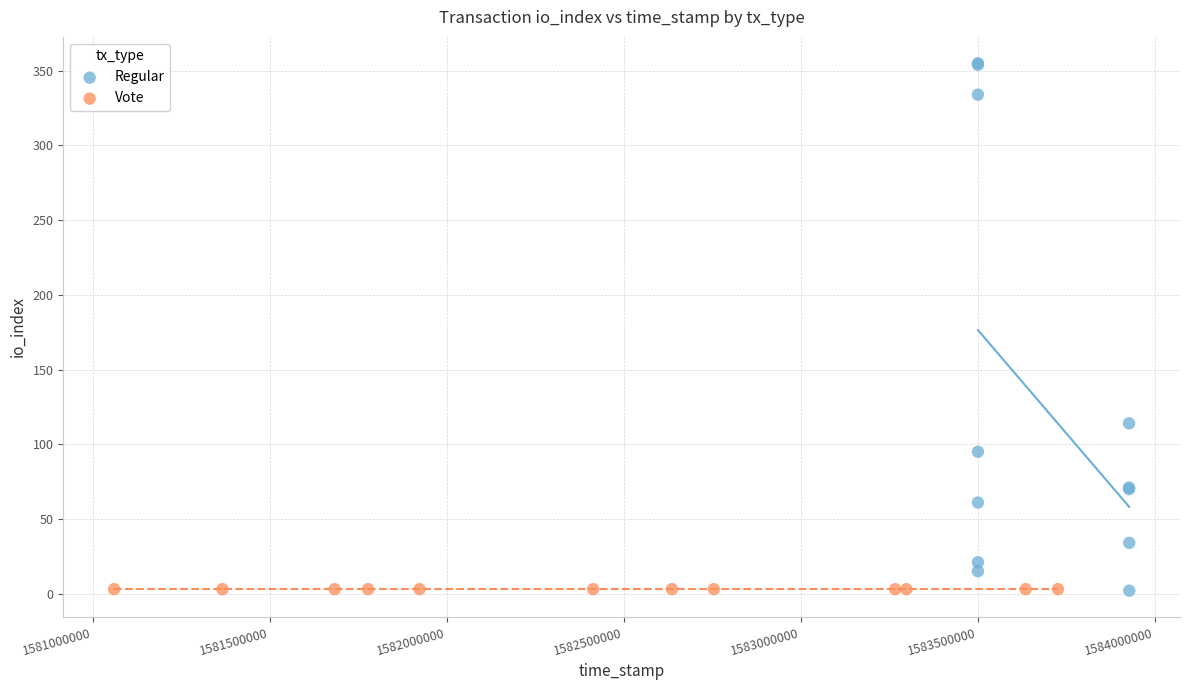

Which series contains the highest Y value?

Regular